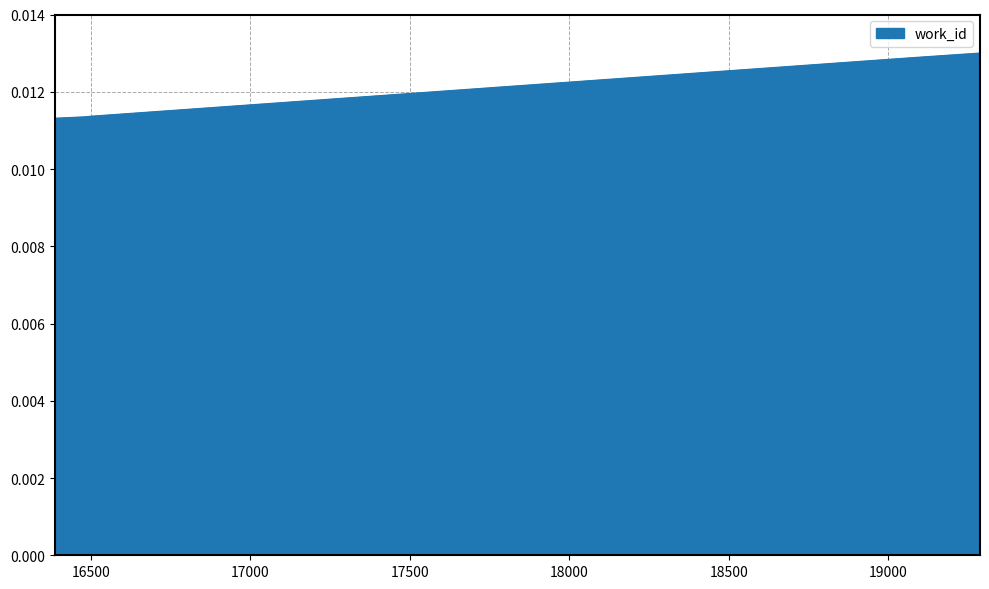

How many lines are shown in the chart?

1